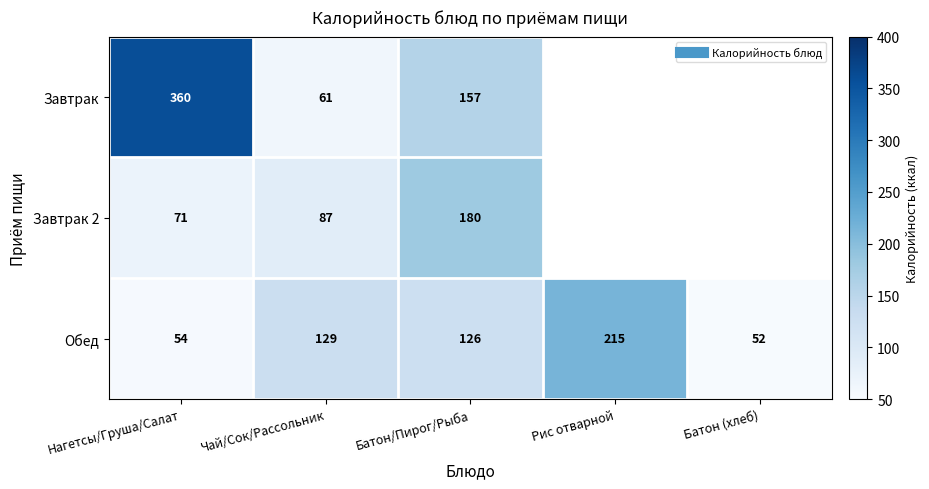

How many categories are shown in the chart?

5